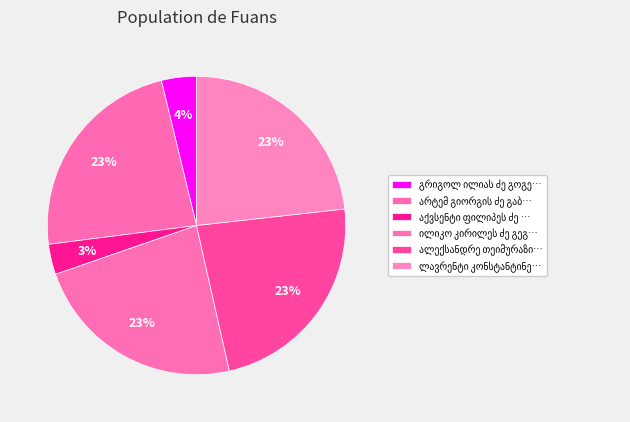

Does გრიგოლ ილიას ძე გოგელია represent more than half of the total?

No